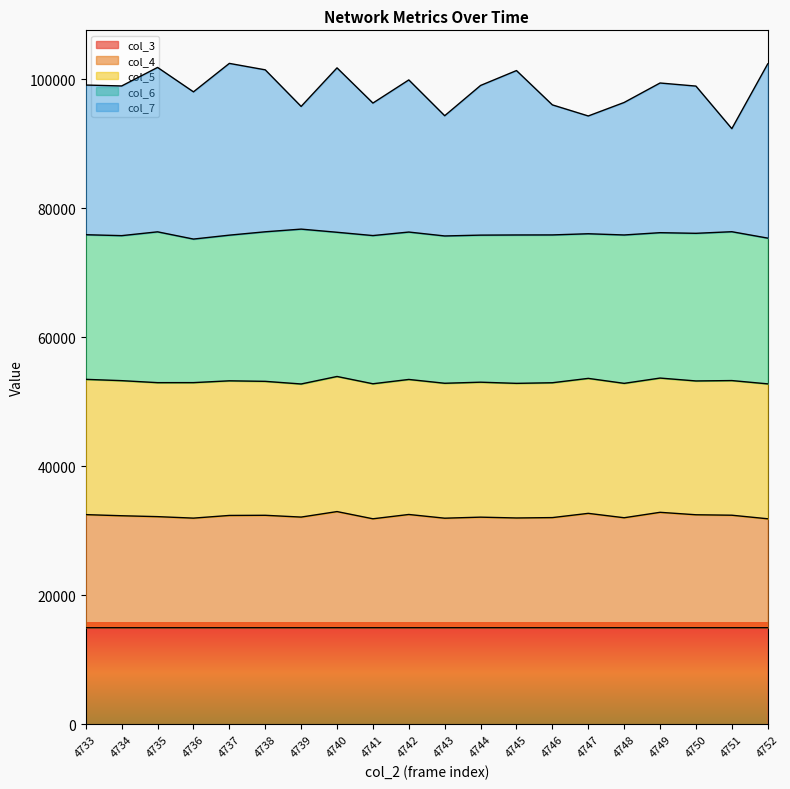

What is the highest value of the col_3 series?

15000.0